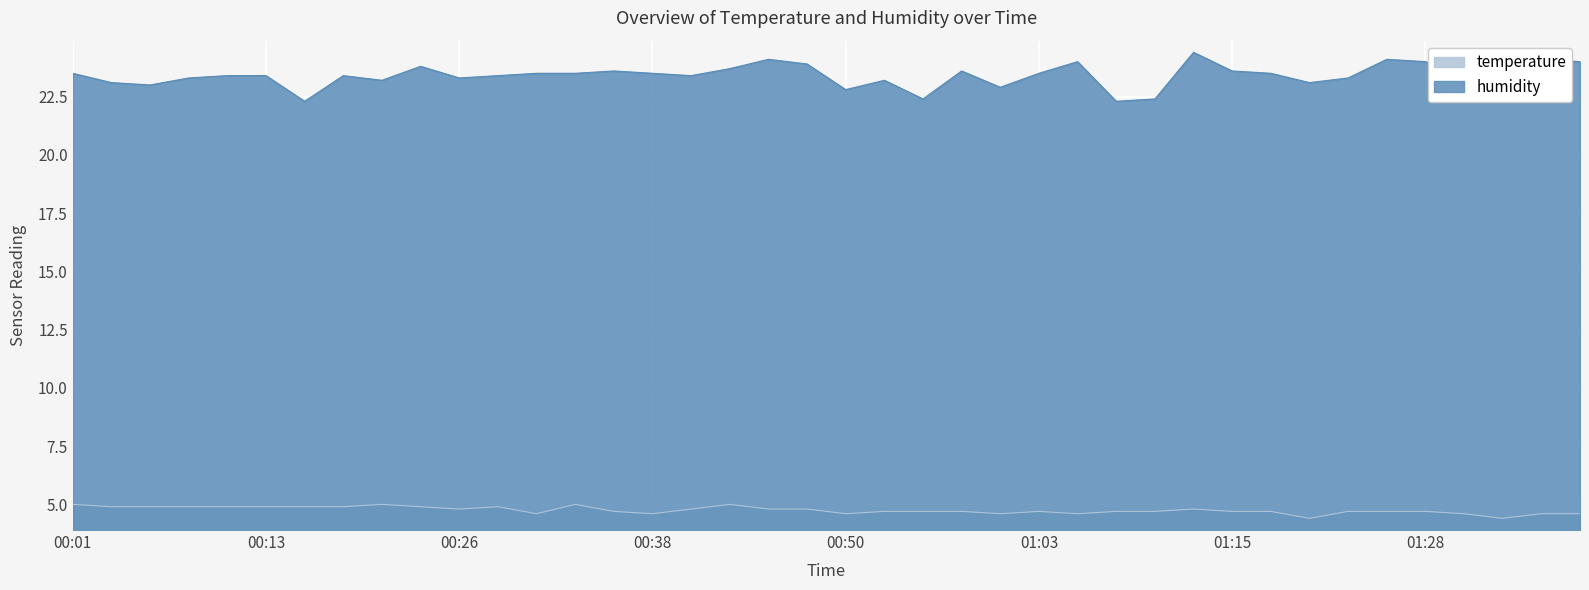

Rank the series by their average value, from lowest to highest.

temperature, humidity